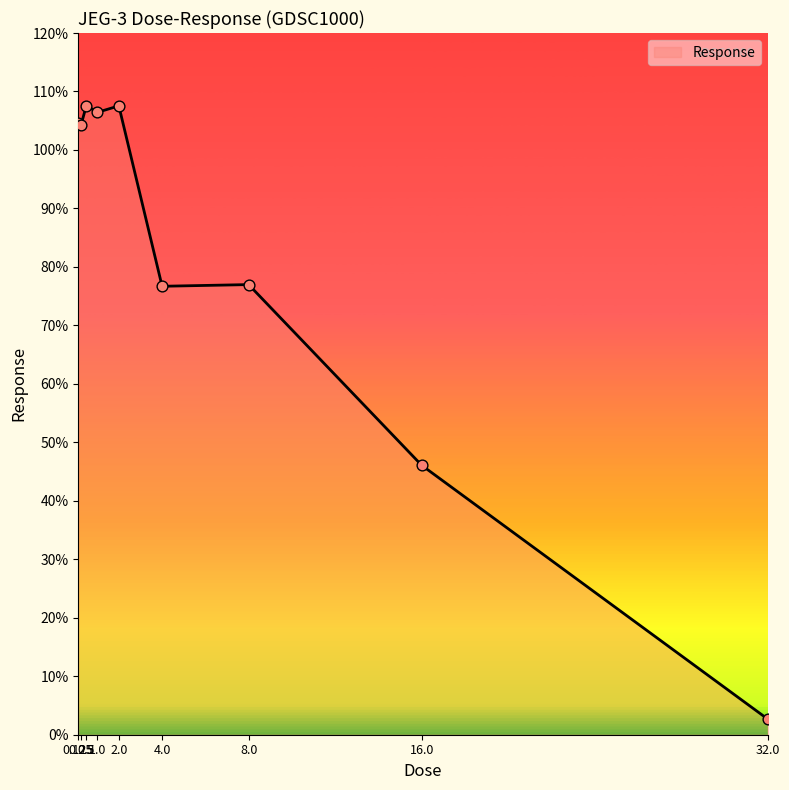

Approximately how many times larger is the value at 0.5 compared to 8.0?

1.4